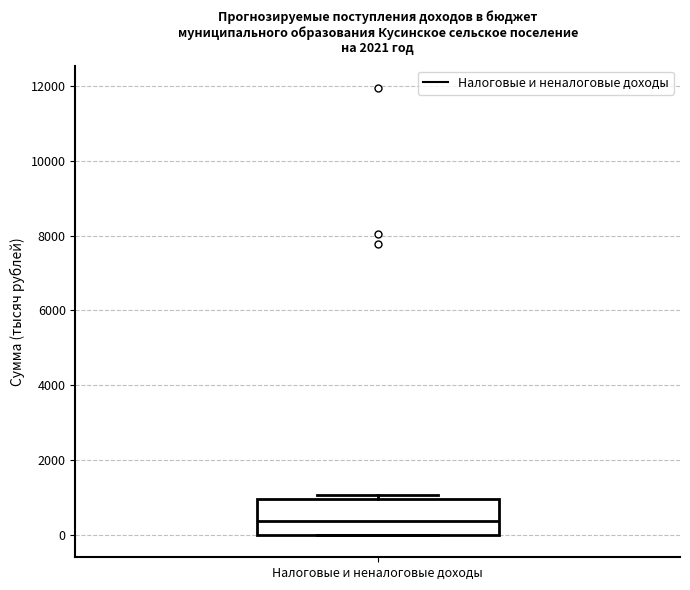

Where is the upper edge of the box for Налоговые и неналоговые доходы on the y-axis? The values are not printed on the chart, so give them approximately, as read against the axis.

1000